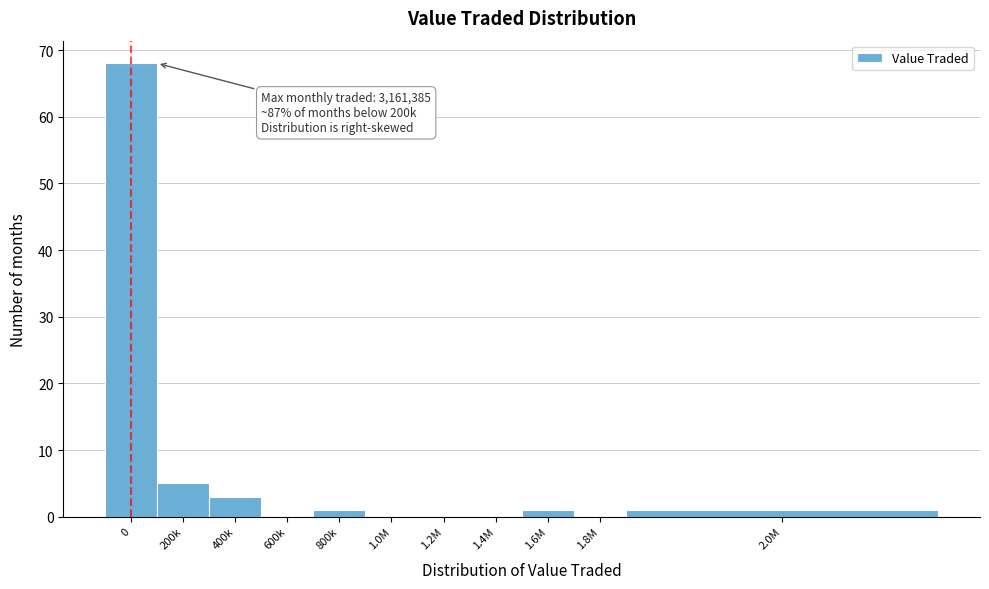

Reading left to right, what are all the values shown in this chart?

0=68	200k=5	400k=3	600k=0	800k=1	1.0M=0	1.2M=0	1.4M=0	1.6M=1	1.8M=0	2.0M=1